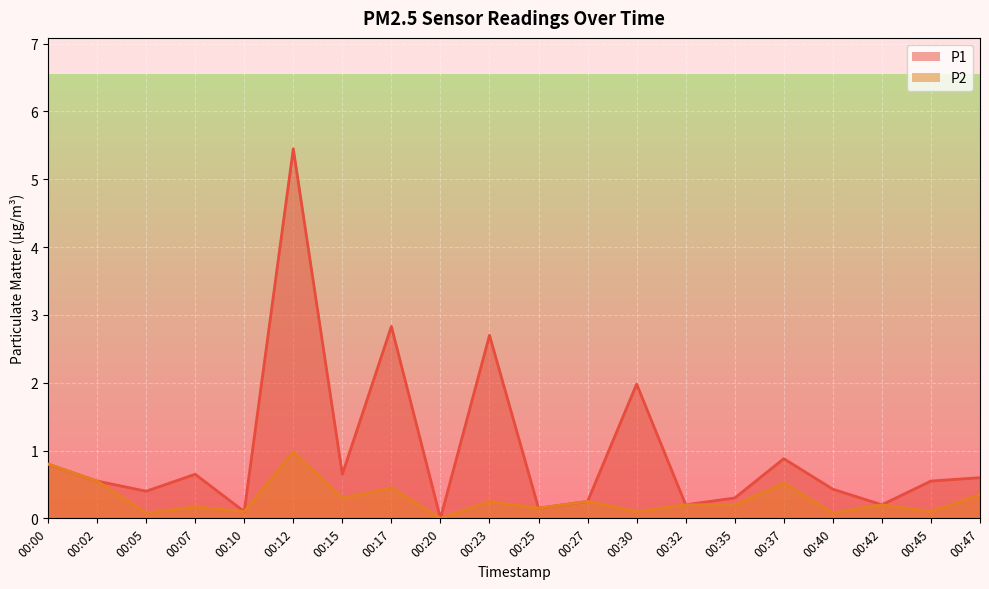

What is the difference between the maximum and second lowest values in the P1 series?

5.4